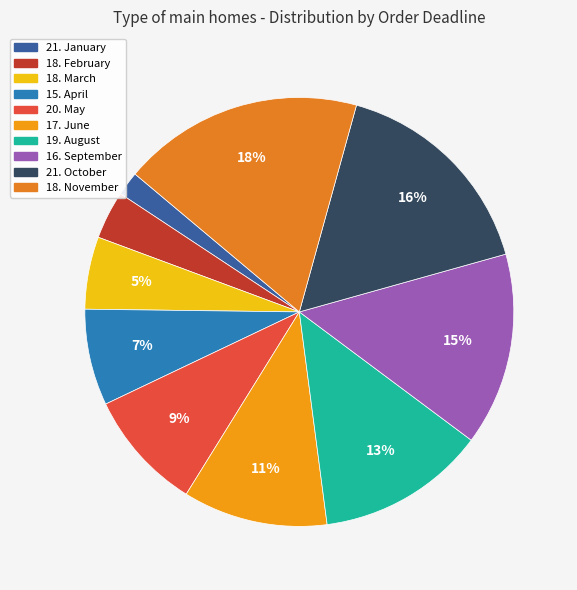

The 20. May slice represents 9% of the pie. True or false?

True